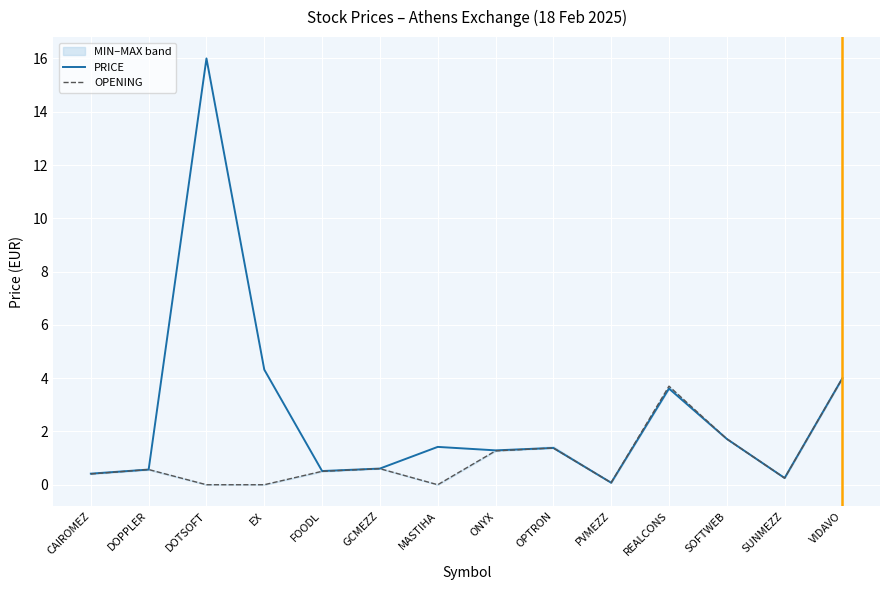

What is the sum of all OPENING values?

14.5